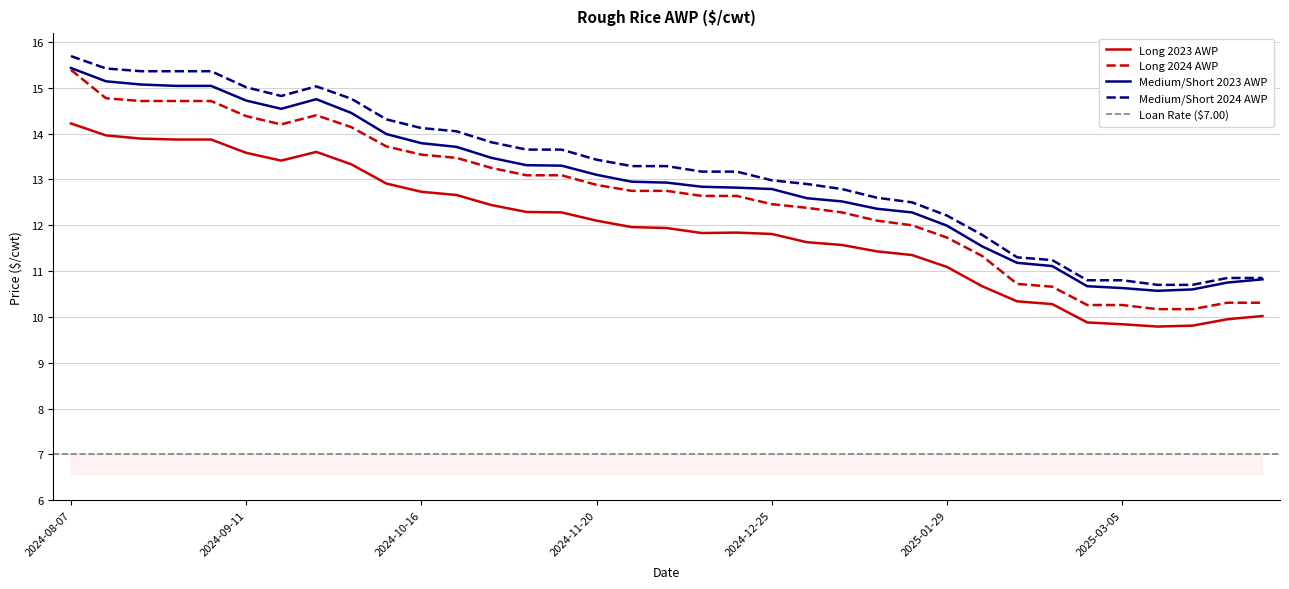

Between 2024-08-07 and 2025-02-12, which series saw the biggest shift?

Long 2024 AWP